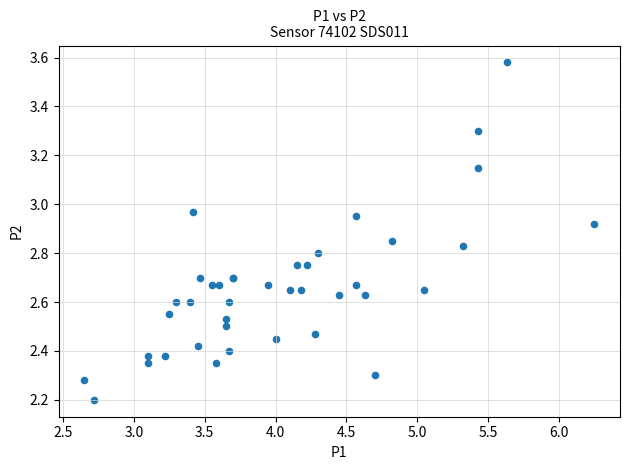

What Y value in the scatter plot is closest to 2?

2.2